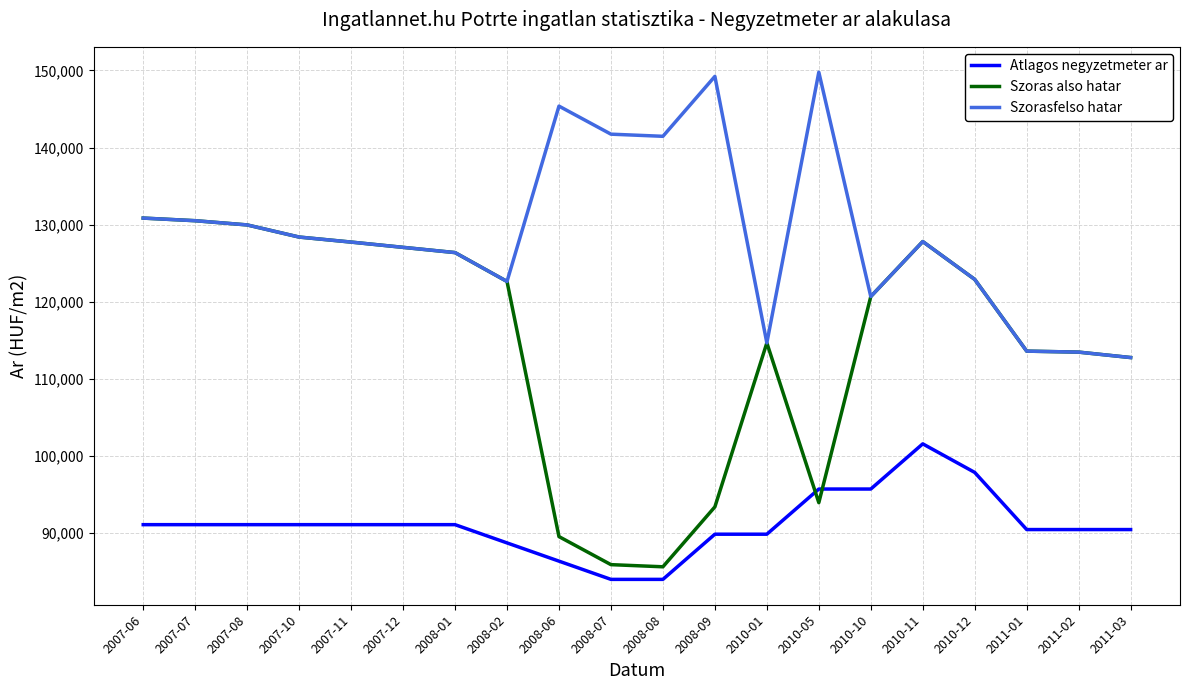

Which series has the largest range (max minus min)?

Szoras also hatar